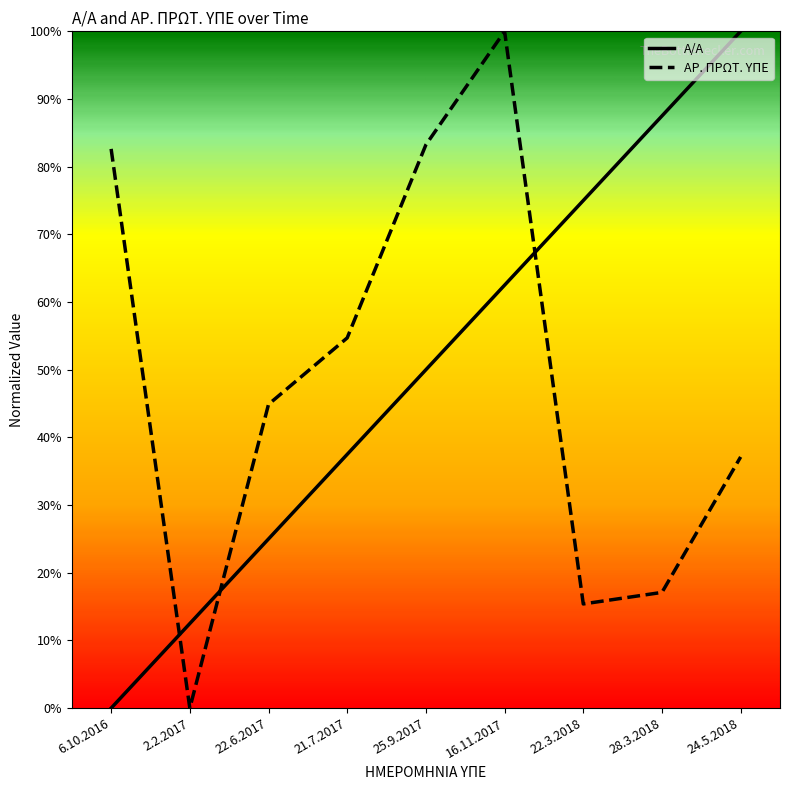

What are all the series names shown in the legend?

Α/Α, ΑΡ. ΠΡΩΤ. ΥΠΕ